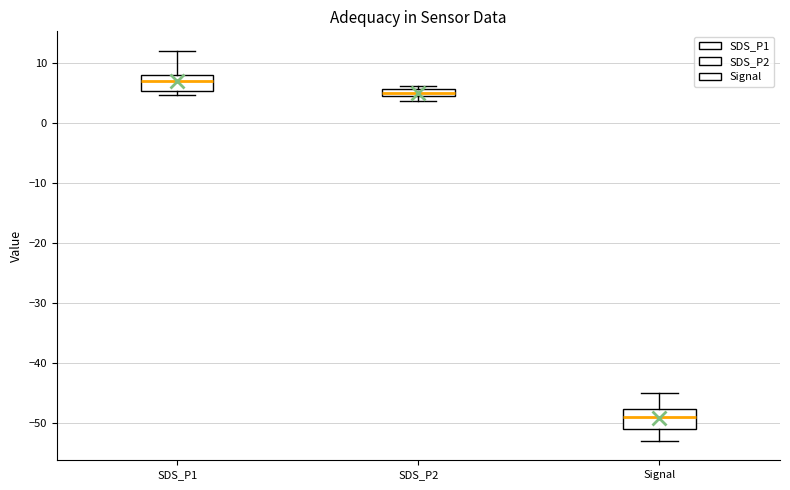

Where does the median line of the box for SDS_P2 sit on the y-axis? The values are not printed on the chart, so give them approximately, as read against the axis.

5